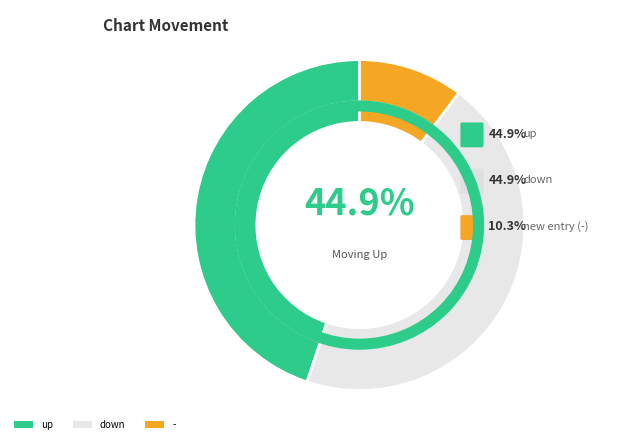

Rank the categories by value from lowest to highest.

-, down, up